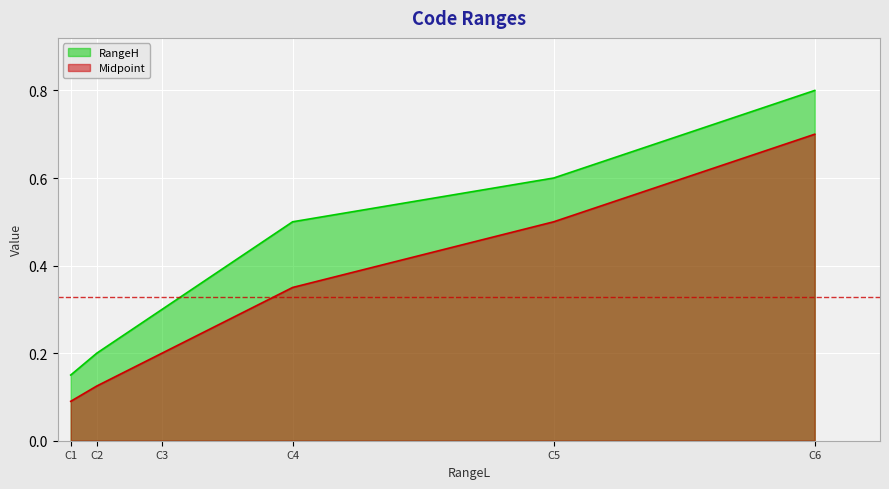

Reading left to right, extract all data points from this chart.

RangeH: C1=0.1	C2=0.2	C3=0.3	C4=0.5	C5=0.6	C6=0.8
Midpoint: C1=0.1	C2=0.1	C3=0.2	C4=0.3	C5=0.5	C6=0.7